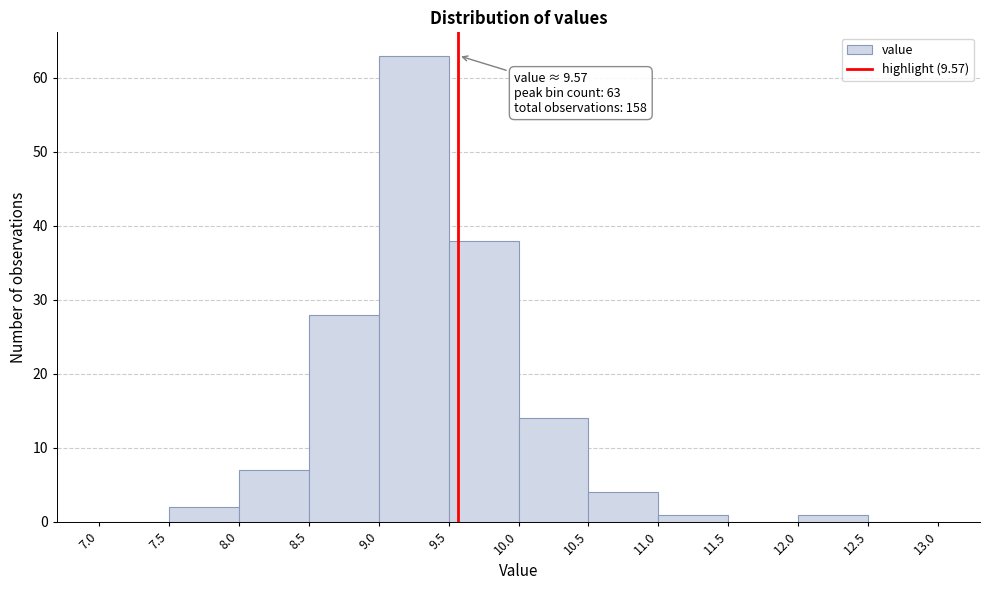

Which range on the x-axis has the tallest bar?

9.0 to 9.5